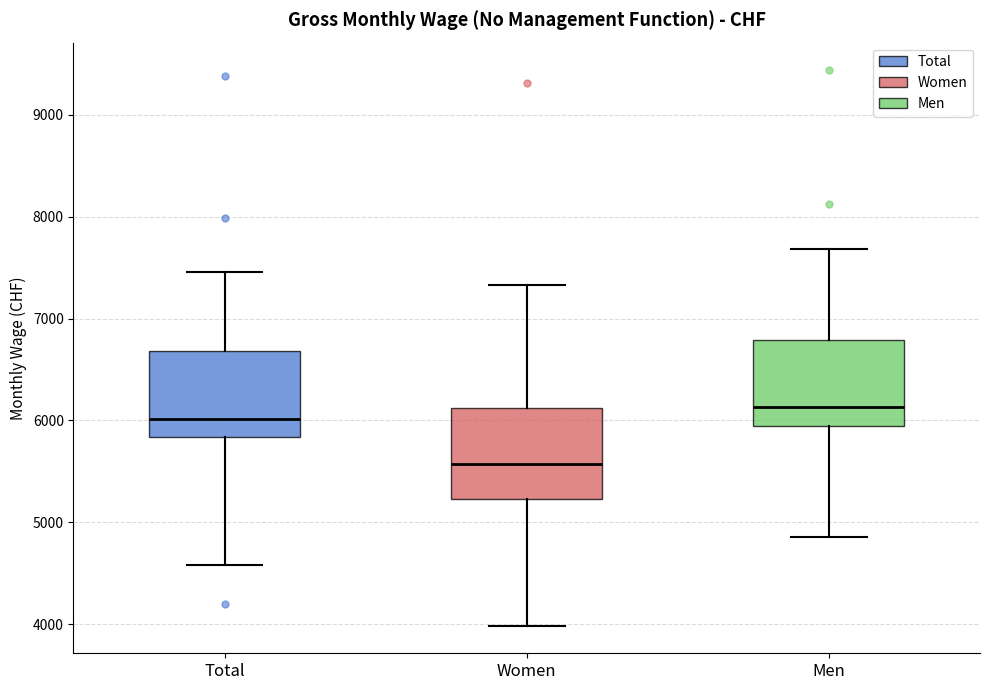

Reading left to right, transcribe this box plot: for each box, give where its median line is, the range the box spans, and where its two whiskers end, as read against the y-axis. The values are not printed on the chart, so give them approximately, as read against the axis.

Total: median 6000, box 5800 to 6700, whiskers 4600 to 7500
Women: median 5600, box 5200 to 6100, whiskers 4000 to 7300
Men: median 6100, box 5900 to 6800, whiskers 4900 to 7700